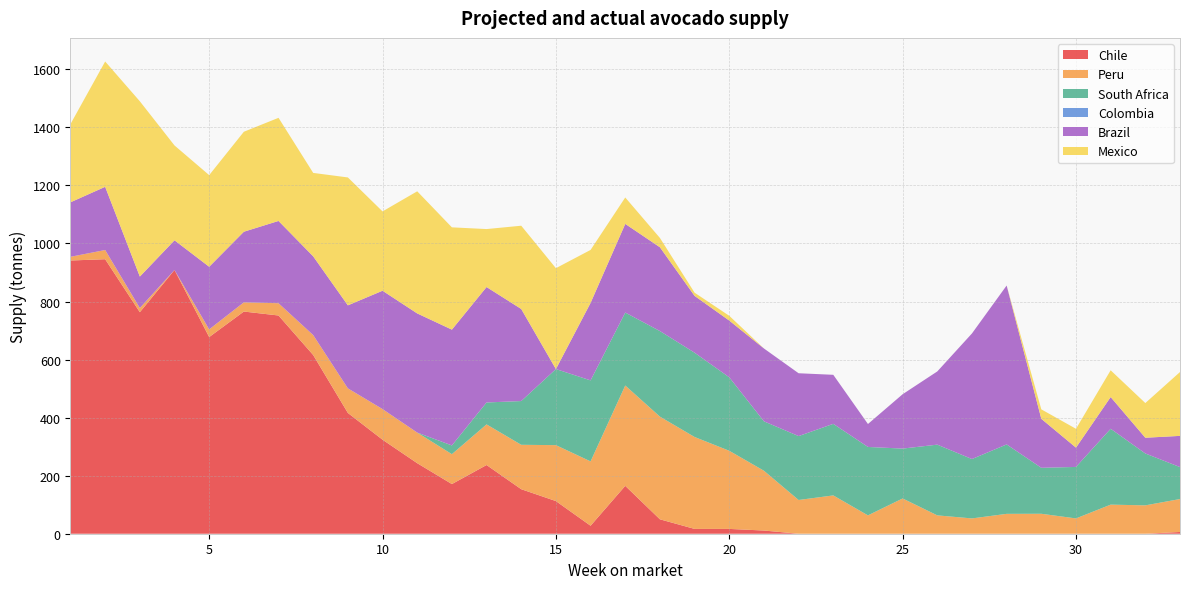

Reading right to left, extract all data points from this chart.

Chile: 33=6.0	32=0.0	31=0.0	30=0.0	29=0.0	28=0.0	27=0.0	26=0.0	25=0.0	24=0.0	23=0.0	22=0.0	21=11.0	20=16.6	19=16.6	18=49.7	17=165.0	16=27.5	15=112.5	14=153.4	13=236.7	12=171.1	11=243.1	10=324.0	9=416.2	8=615.7	7=751.9	6=765.6	5=677.6	4=908.8	3=763.3	2=945.8	1=941.5
Peru: 33=113.5	32=97.8	31=100.2	30=52.8	29=68.8	28=68.5	27=52.8	26=63.2	25=121.5	24=63.2	23=132.0	22=116.2	21=206.0	20=269.2	19=316.8	18=353.8	17=345.8	16=221.8	15=192.8	14=153.0	13=140.0	12=103.0	11=105.5	10=105.5	9=84.8	8=68.8	7=42.2	6=31.8	5=26.5	4=0.0	3=14.5	2=31.8	1=12.8
South Africa: 33=110.1	32=178.7	31=261.4	30=177.4	29=158.4	28=239.2	27=204.6	26=243.7	25=171.9	24=235.8	23=246.6	22=220.2	21=170.3	20=253.2	19=290.4	18=294.9	17=251.3	16=279.0	15=262.2	14=150.7	13=75.5	12=30.1	11=0.0	10=0.0	9=0.0	8=0.0	7=0.0	6=0.0	5=0.0	4=0.0	3=0.0	2=0.0	1=0.0
Colombia: 33=0.0	32=0.0	31=0.0	30=0.0	29=0.0	28=0.0	27=0.0	26=0.0	25=0.0	24=0.0	23=0.0	22=0.0	21=0.0	20=0.0	19=0.0	18=0.0	17=0.0	16=0.0	15=0.0	14=0.0	13=0.0	12=0.0	11=0.0	10=0.0	9=0.0	8=0.0	7=0.0	6=0.0	5=0.0	4=0.0	3=0.0	2=0.0	1=0.0
Brazil: 33=107.5	32=54.2	31=109.2	30=66.5	29=168.8	28=547.5	27=432.8	26=252.2	25=187.2	24=79.0	23=169.0	22=216.5	21=251.0	20=195.5	19=195.8	18=288.8	17=305.5	16=267.0	15=0.0	14=317.2	13=397.8	12=399.0	11=410.5	10=407.8	9=286.0	8=271.2	7=283.5	6=243.2	5=215.8	4=102.2	3=108.2	2=217.8	1=187.8
Mexico: 33=220.0	32=119.5	31=92.3	30=64.9	29=32.6	28=0.0	27=0.0	26=0.0	25=0.0	24=0.0	23=0.0	22=0.0	21=0.0	20=16.4	19=11.0	18=32.1	17=91.0	16=182.5	15=347.5	14=286.9	13=199.7	12=352.5	11=420.8	10=273.4	9=440.7	8=287.5	7=355.3	6=344.5	5=315.7	4=326.8	3=603.9	2=431.8	1=269.6